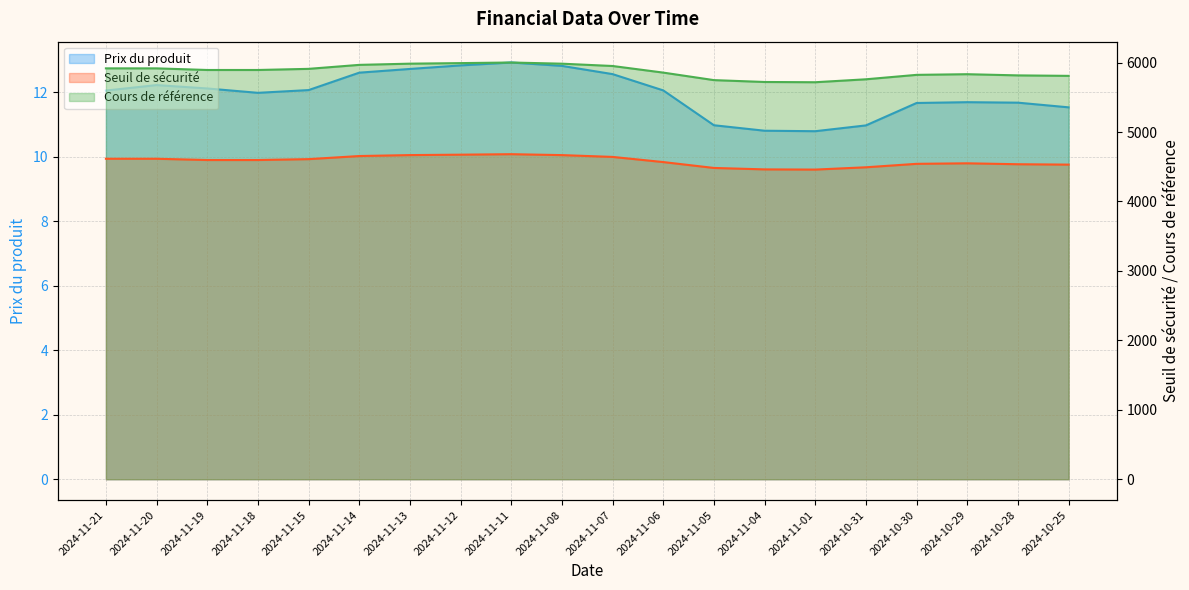

At which category is the sum across all series the highest?

2024-11-11